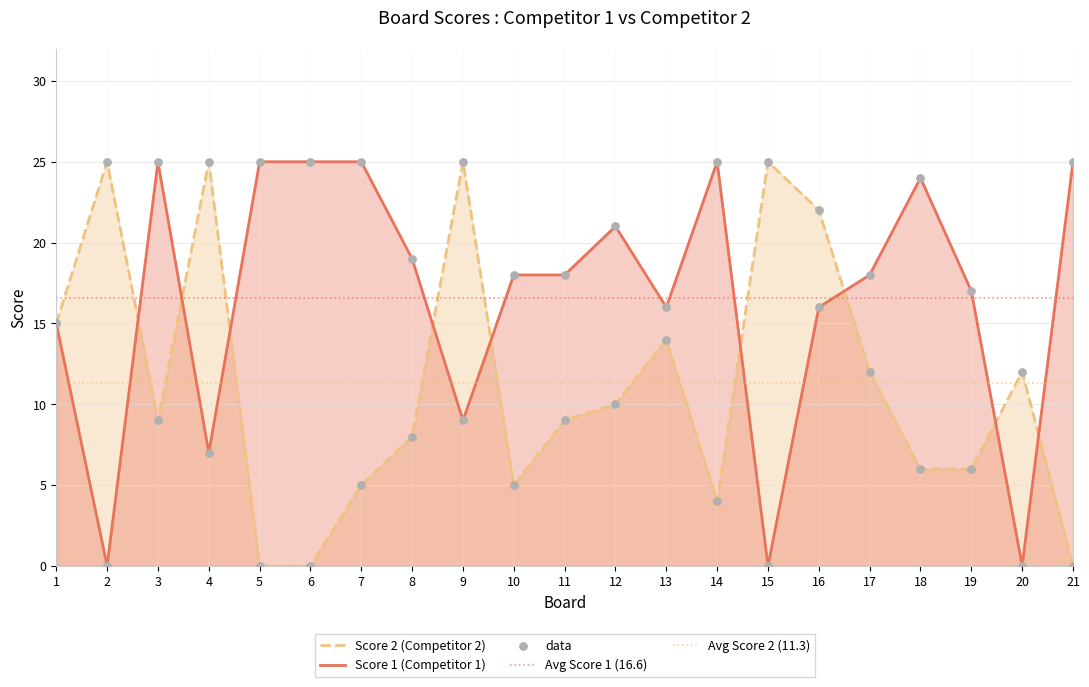

What is the total value across all series at 16?

38